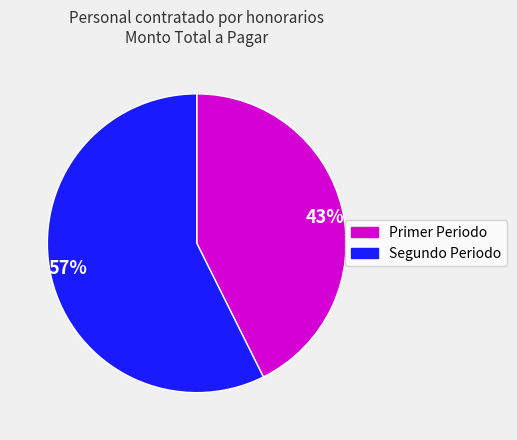

Is there a majority slice in this chart?

Yes